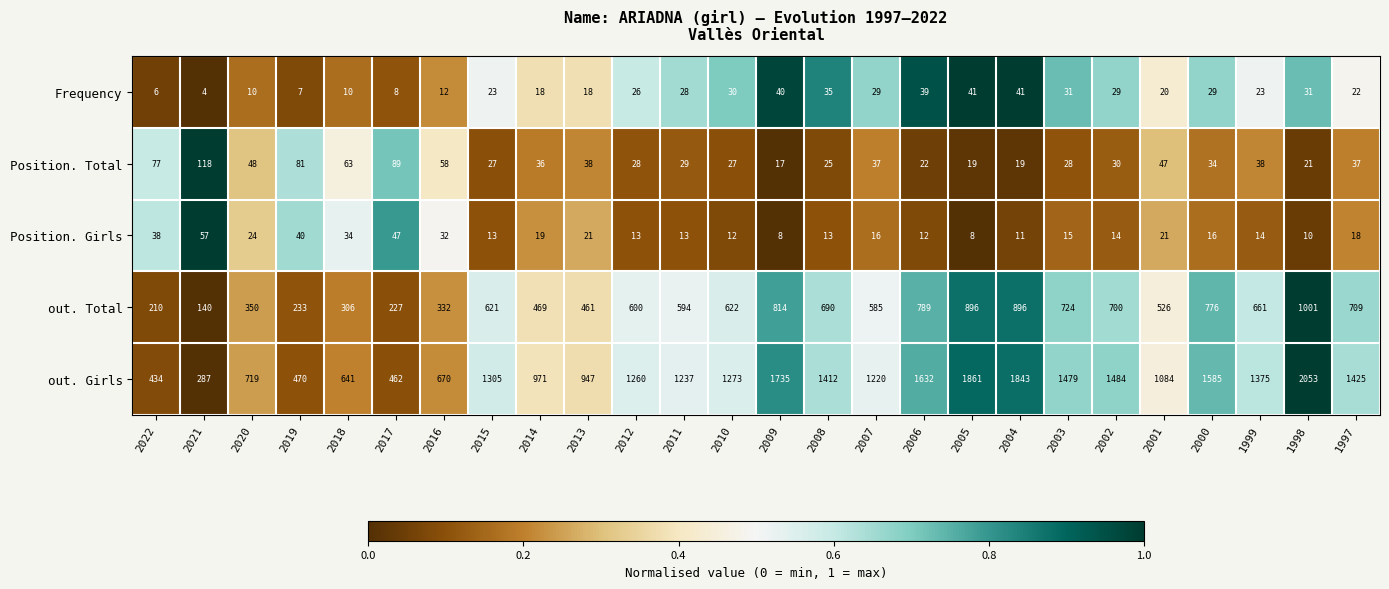

Which series changed the most between 2009 and 2002?

out. Girls